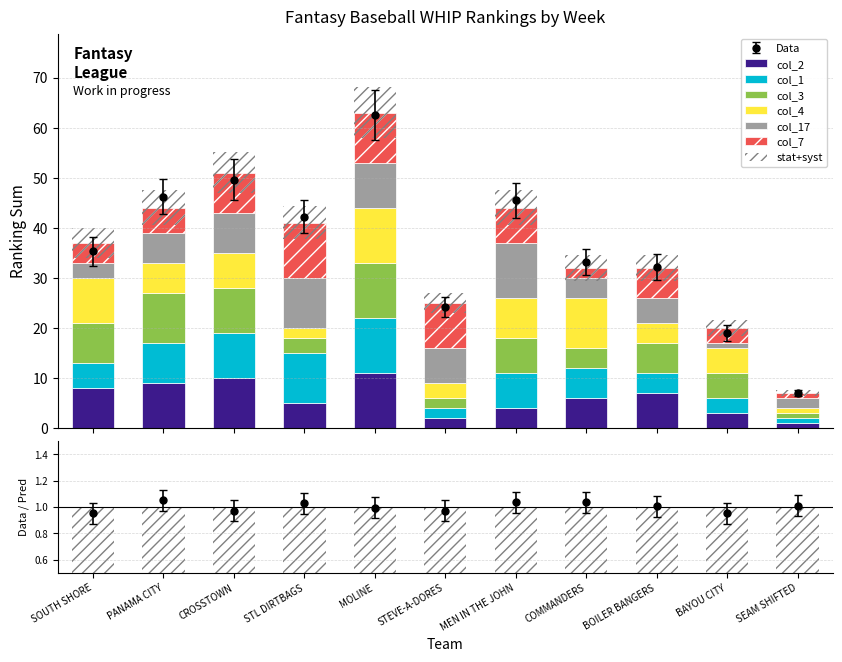

At which label does WHIP_col3 reach its peak?

MOLINE